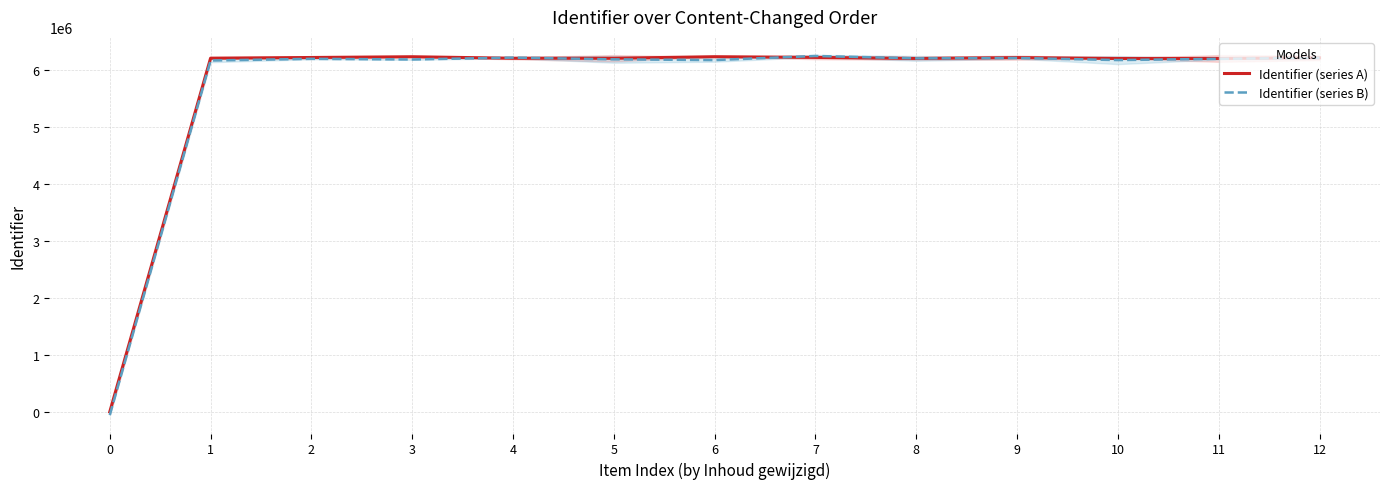

What is the smallest value displayed?

-47832.0